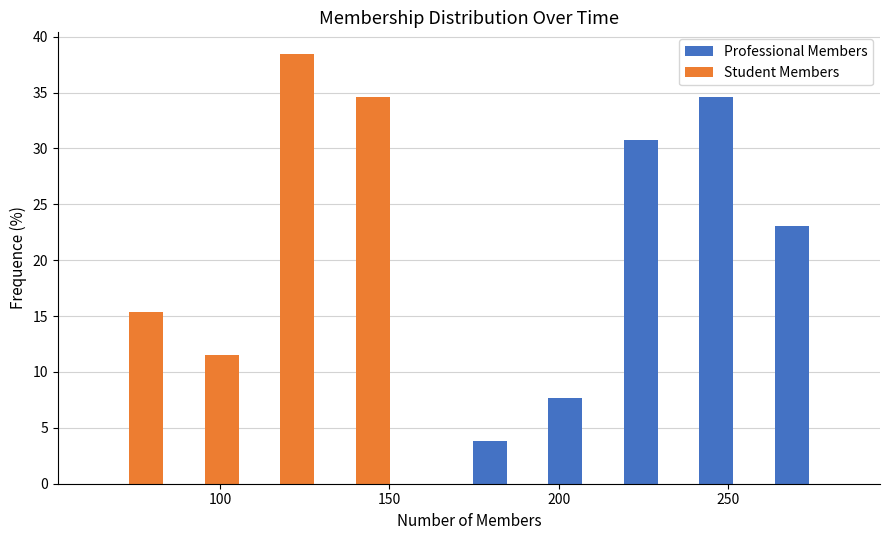

In the Student Members series, which range on the x-axis has the tallest bar?

105 to 130